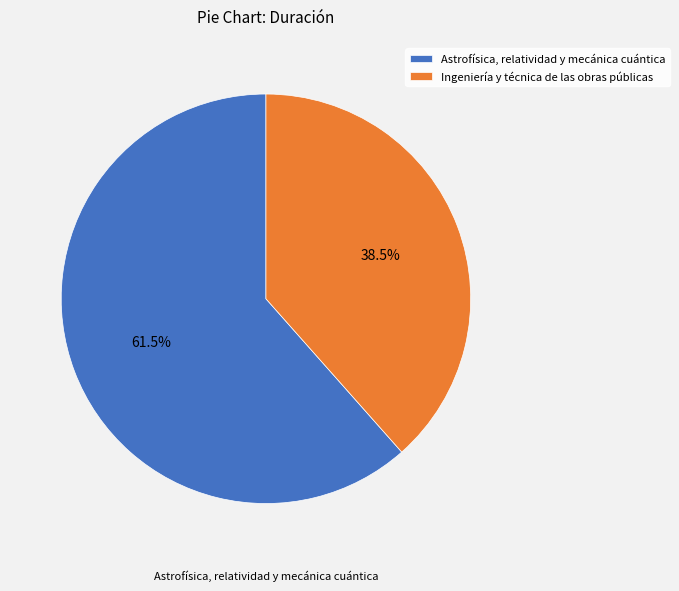

Does Ingeniería y técnica de las obras públicas account for over 50% of the chart?

No